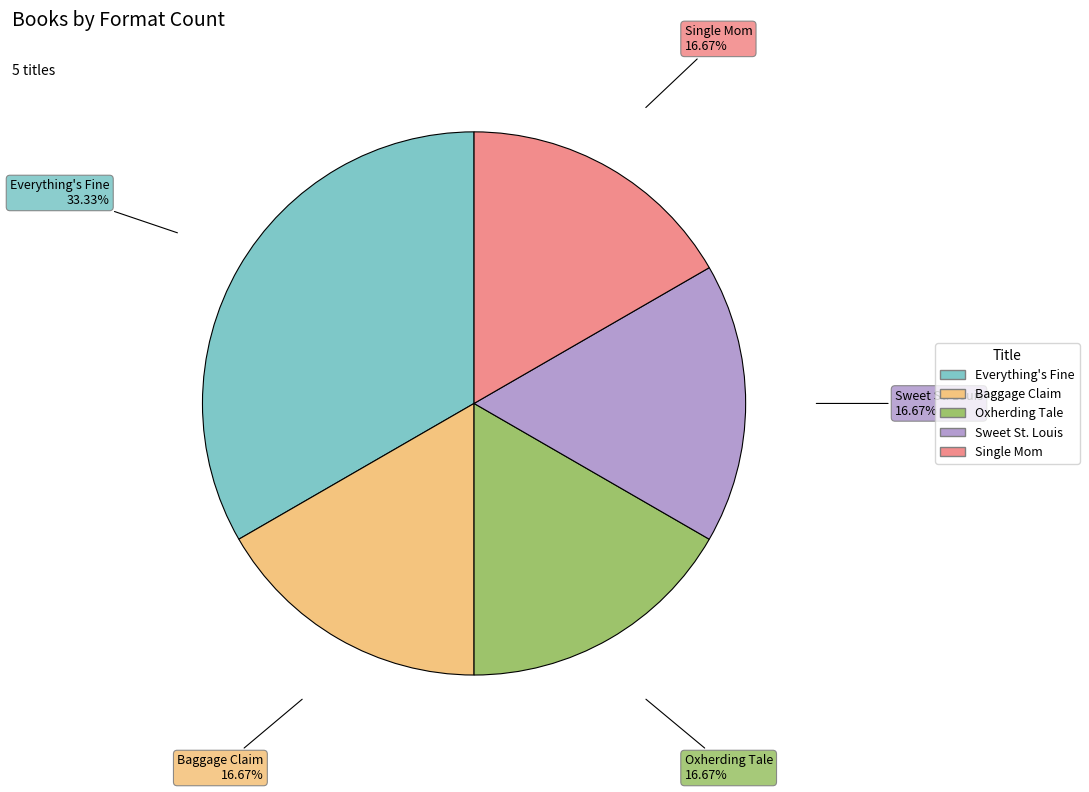

Is it true that Everything's Fine is 28% of the pie?

False